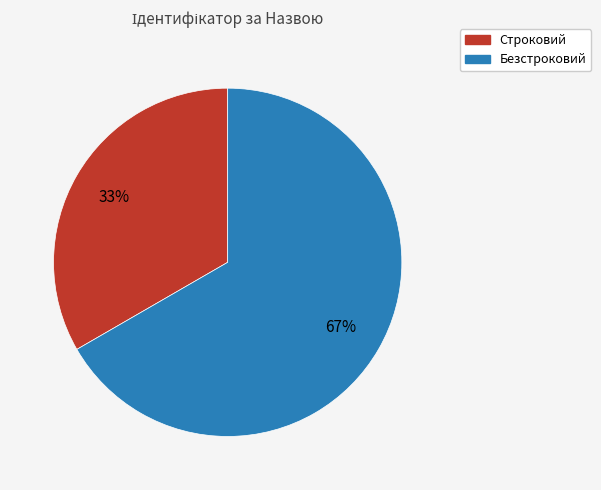

Rank the categories by value from highest to lowest.

Безстроковий, Строковий